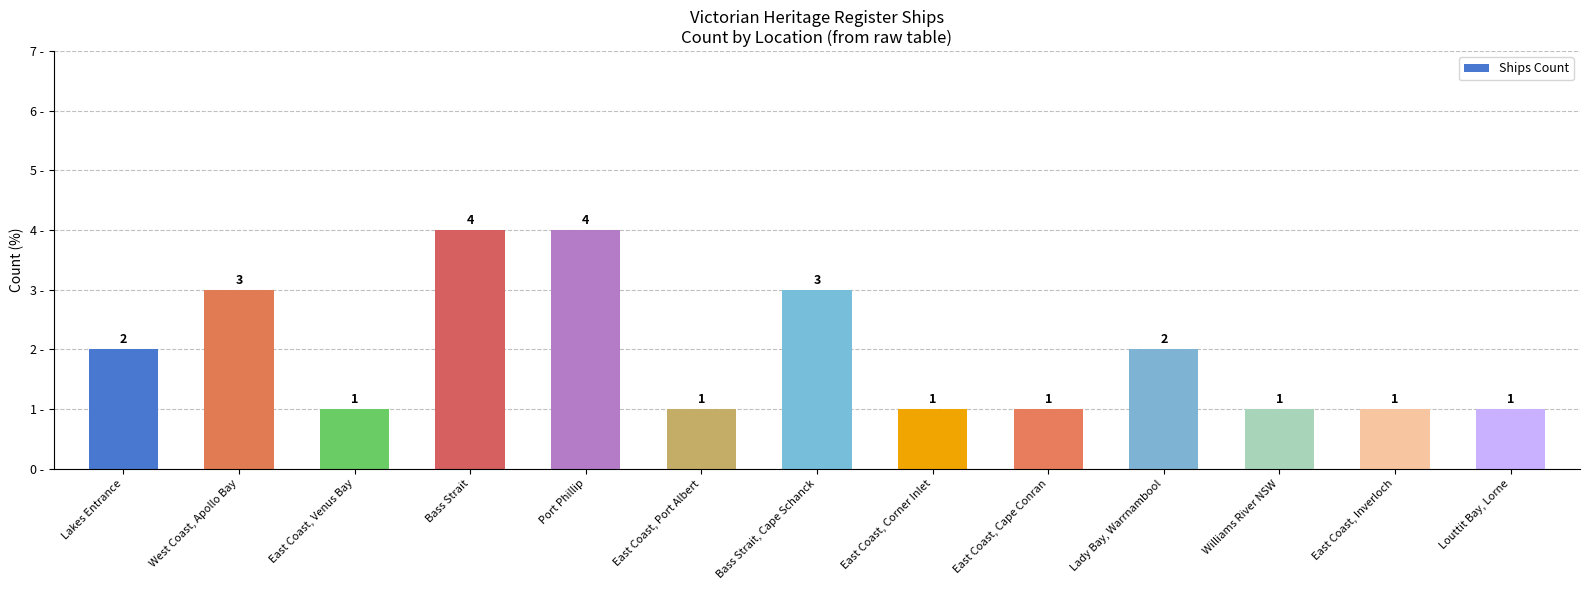

Approximately how many times larger is the value at East Coast, Cape Conran compared to East Coast, Corner Inlet?

1.0